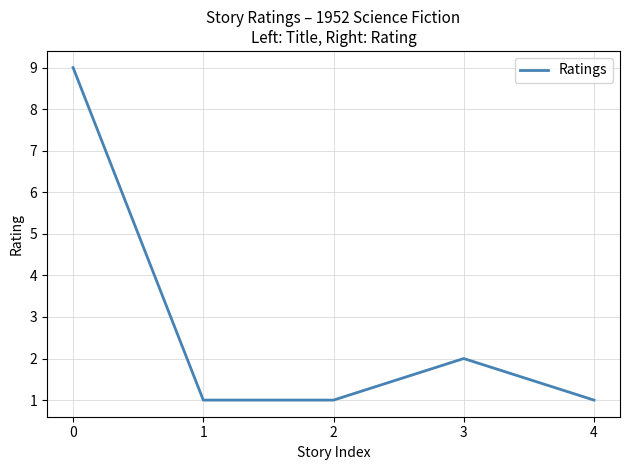

Count the number of data series in this chart.

1